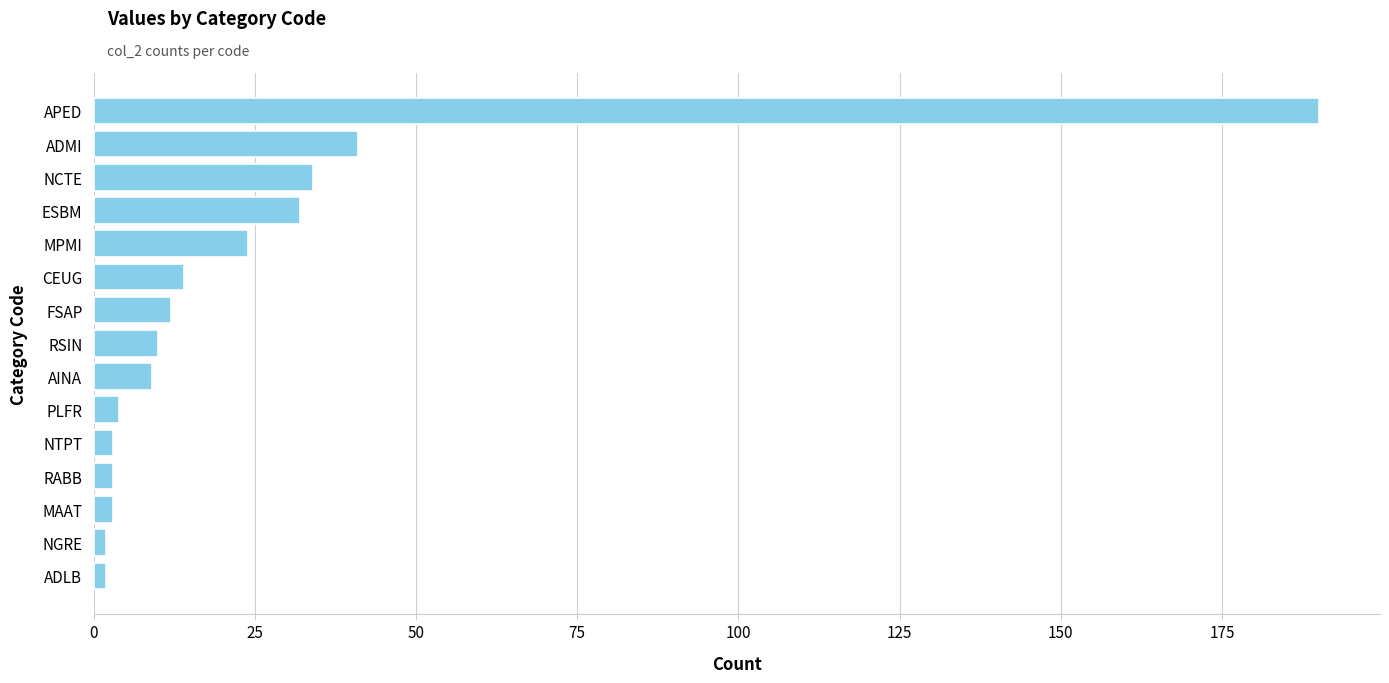

True or false: the data shows 41 at MPMI.

False